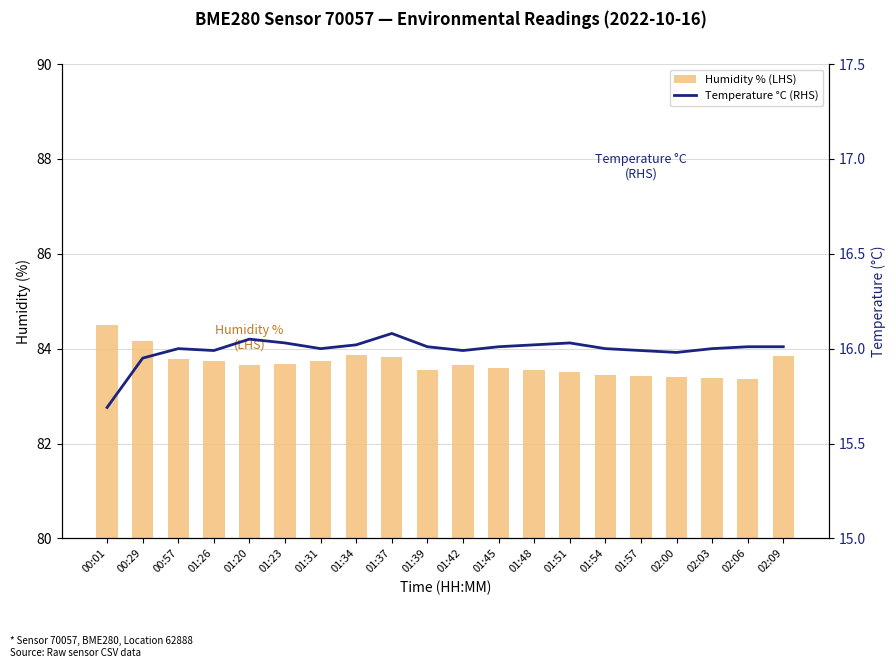

The Temperature °C (RHS) series shows 16.0 at 01:23. True or false?

True